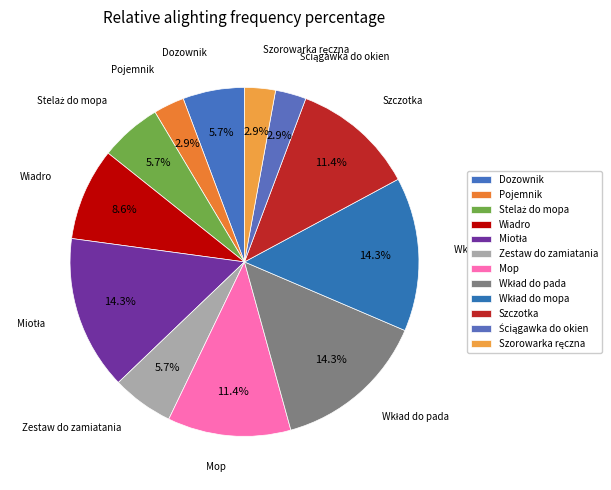

Does Wiadro account for over 50% of the chart?

No